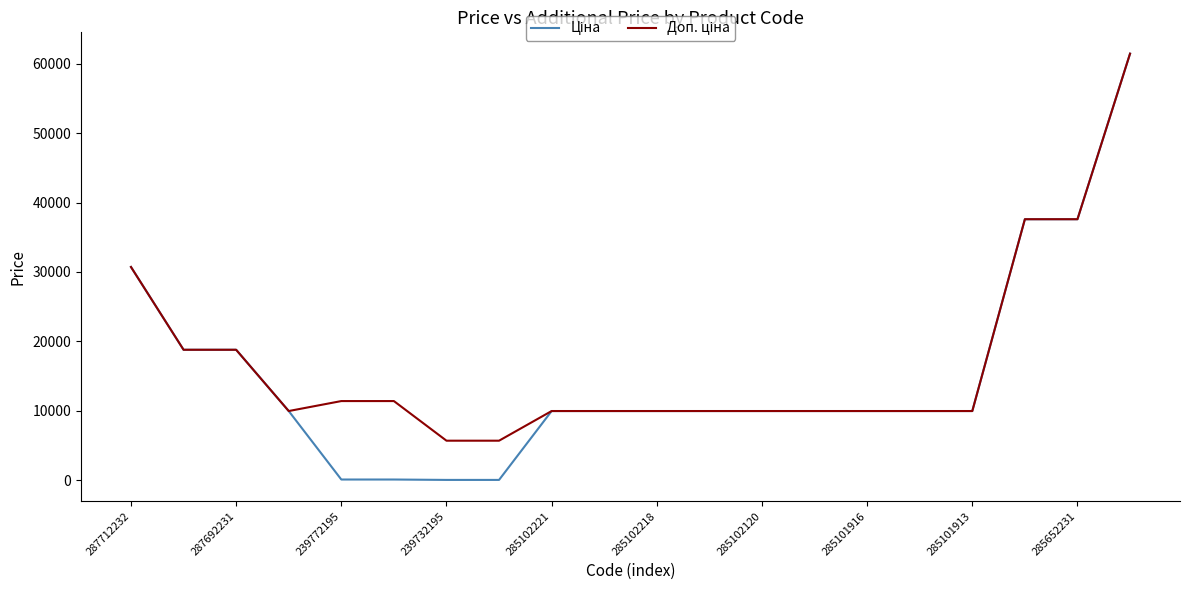

What is the greatest value displayed?

61434.3